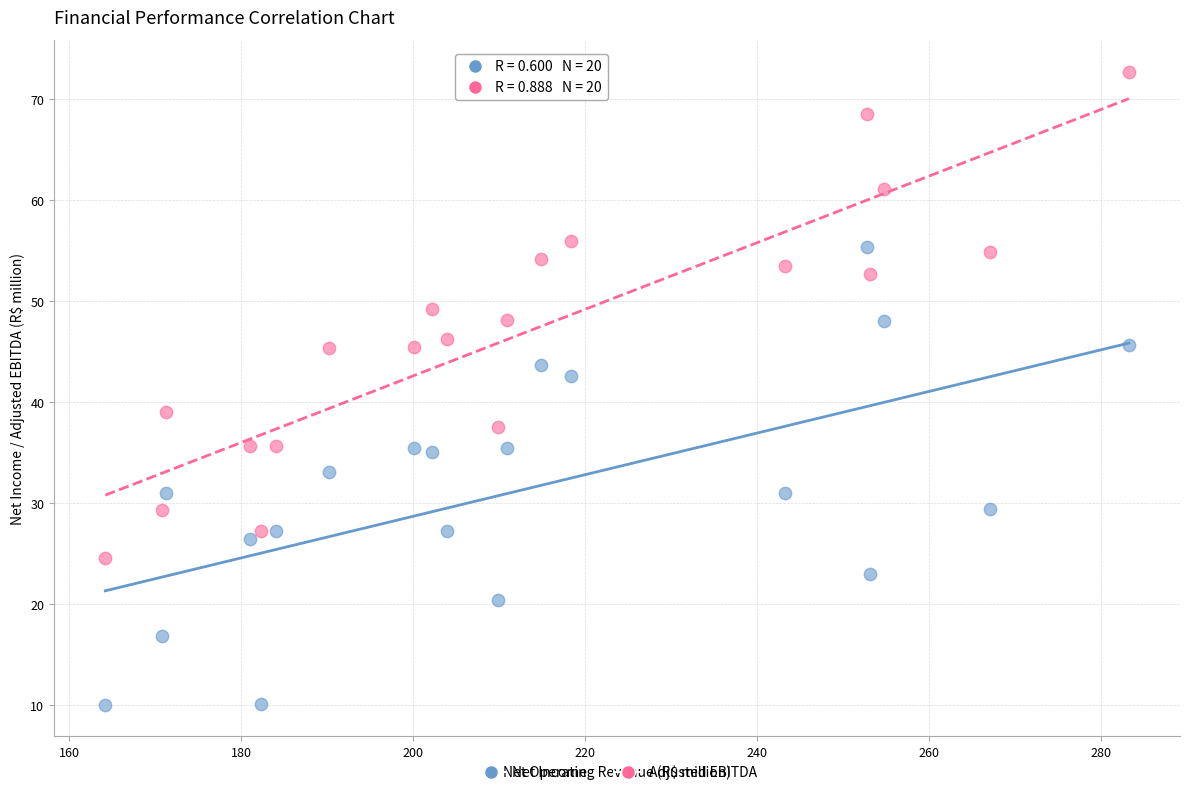

Which series has the largest Y range (max minus min)?

Adjusted EBITDA